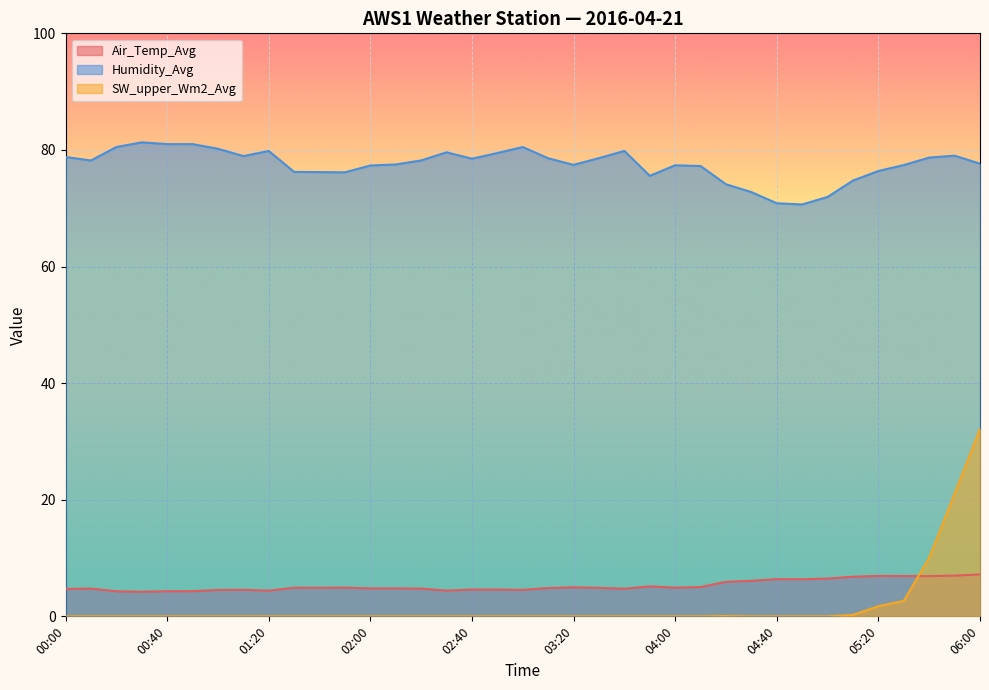

True or false: Air_Temp_Avg has more than 0 points higher than both neighbors.

True